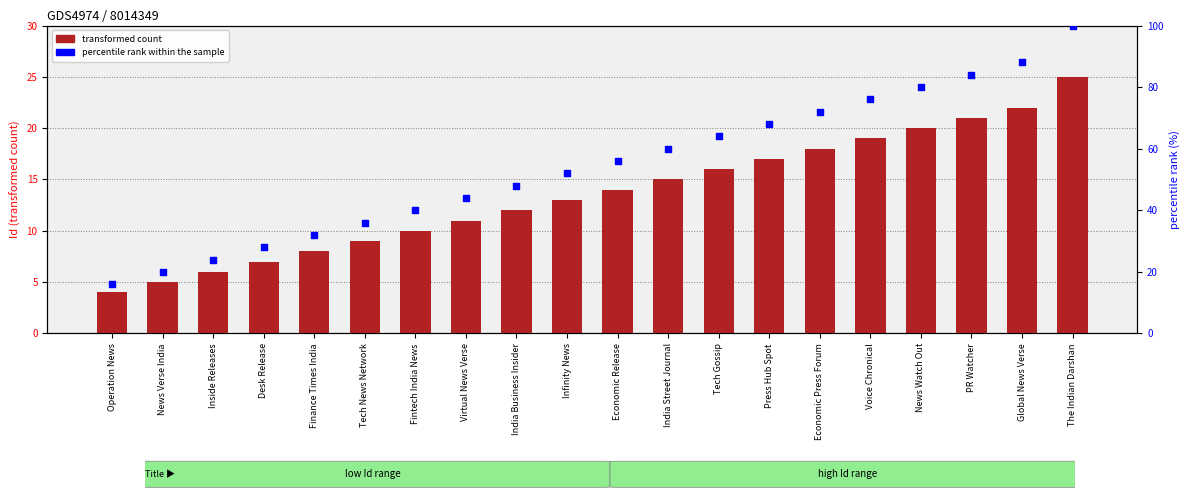

At how many categories does at least one series exceed 99?

1